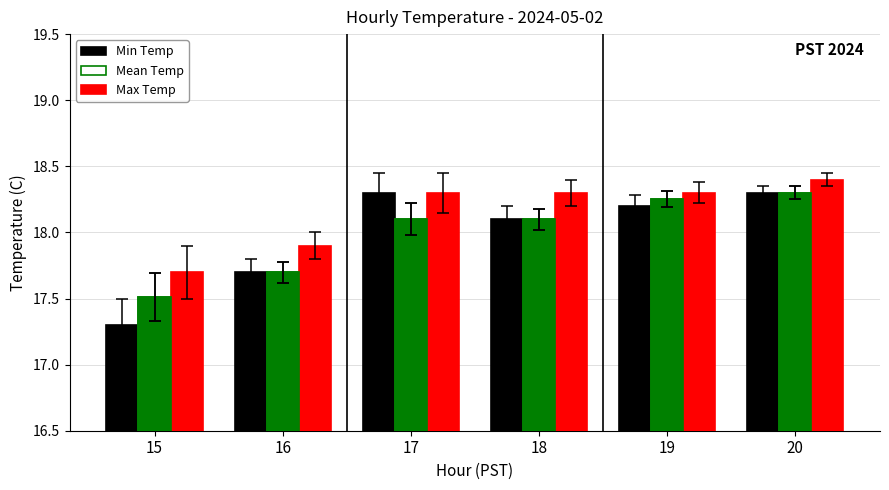

How many categories are shown in the chart?

6